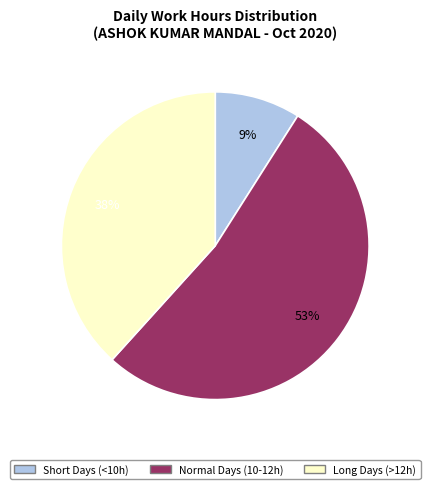

Is there a majority slice in this chart?

Yes